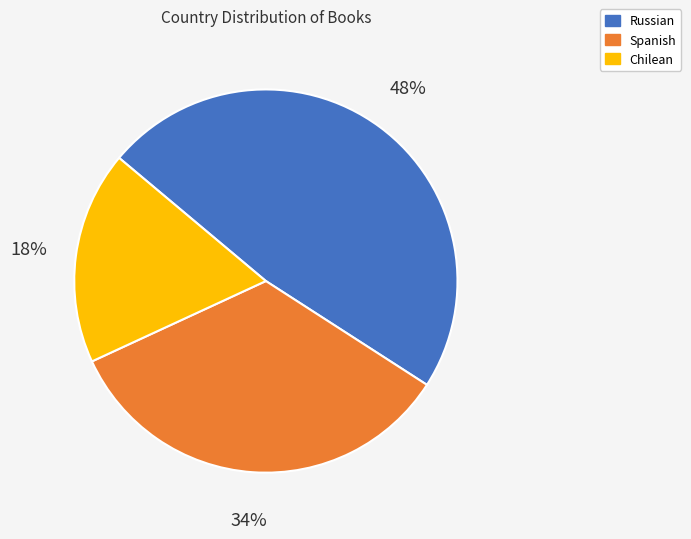

What percentage is the Chilean slice, to the nearest percent?

18%